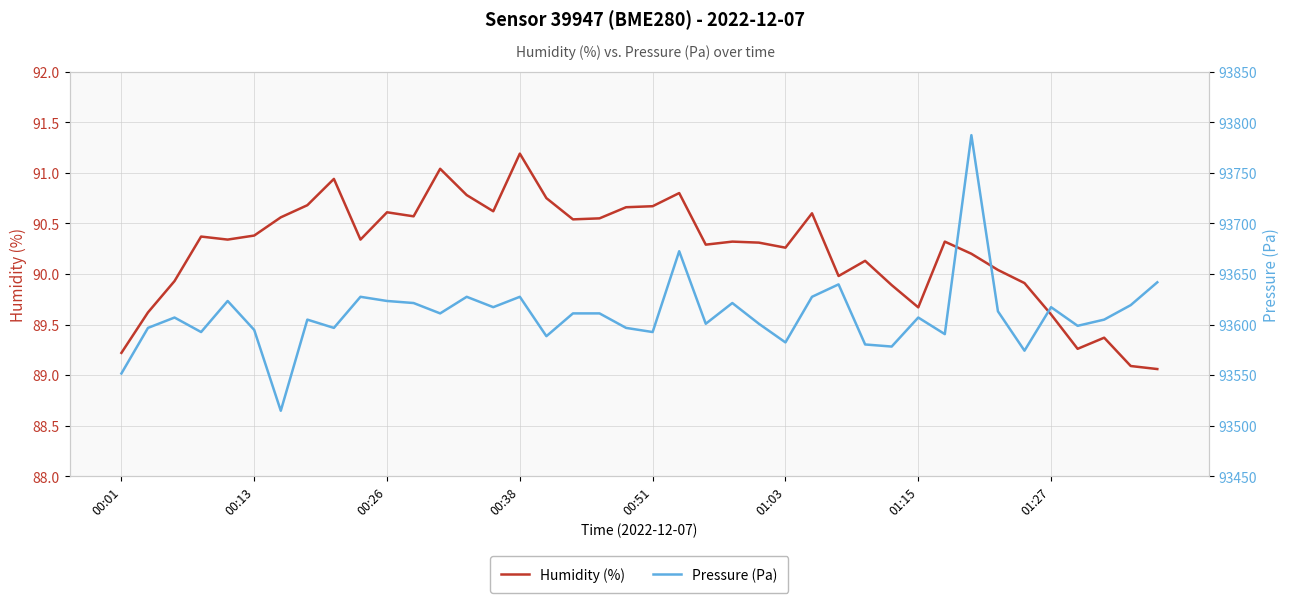

At 38, list the series in order from smallest to largest.

Humidity (%), Pressure (Pa)